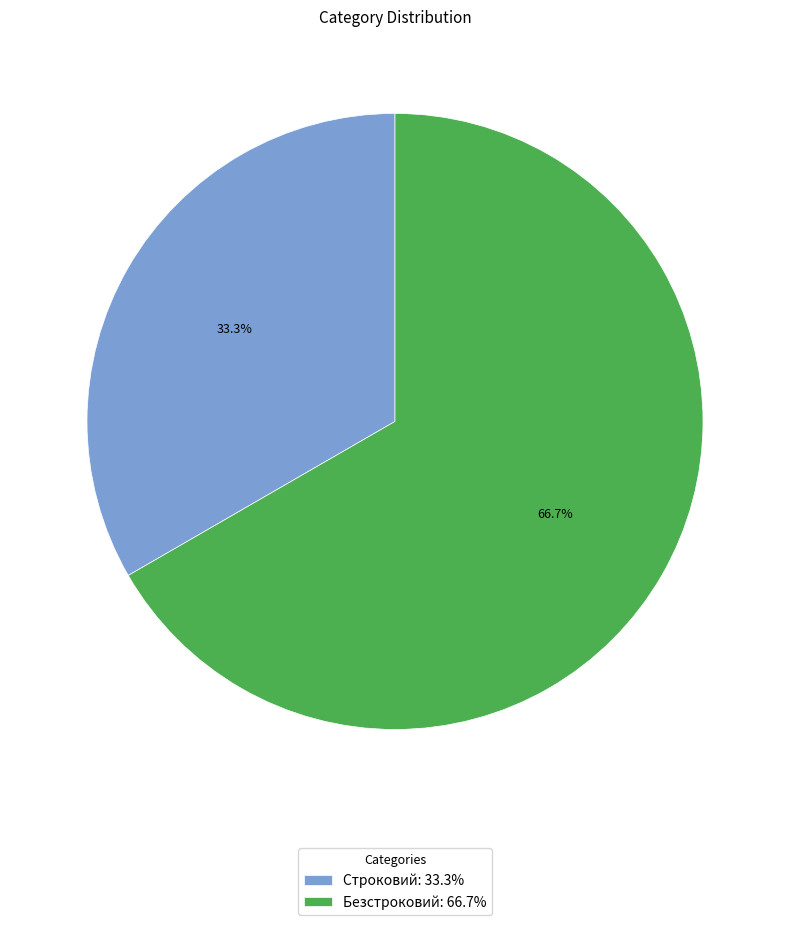

Does any single category account for the majority?

Yes